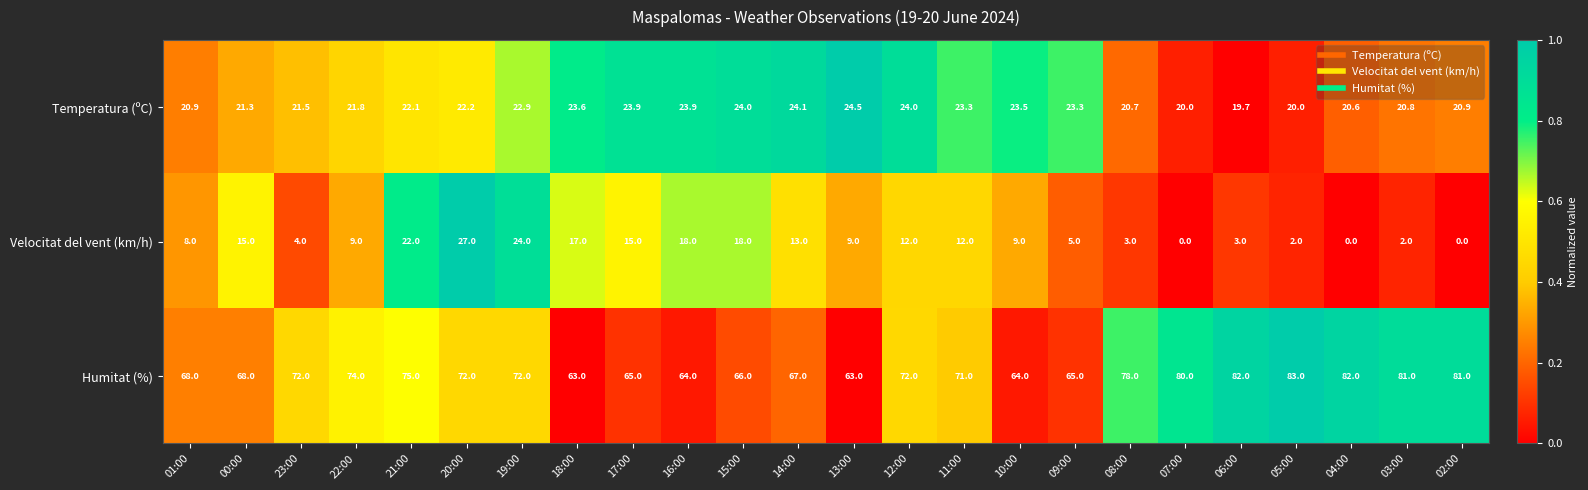

Rank the series by their average value, from highest to lowest.

Humitat (%), Temperatura (ºC), Velocitat del vent (km/h)